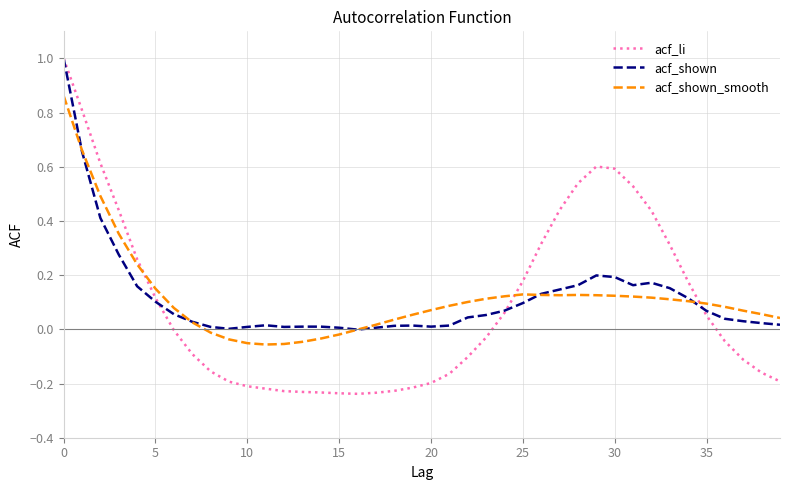

What is the maximum value shown in the chart?

1.0